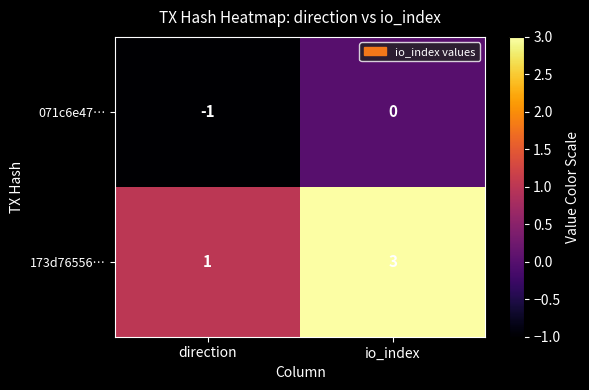

The value of 173d76556… at io_index is 3. True or false?

True